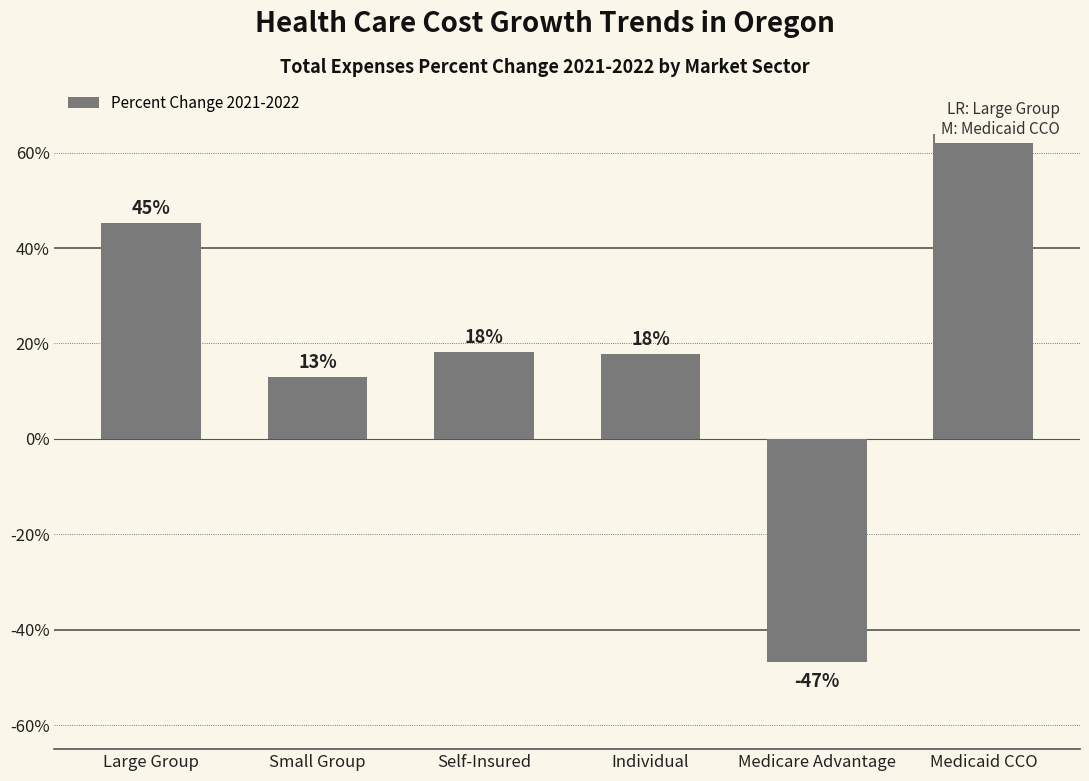

Which label corresponds to the largest value in the chart?

Medicaid CCO